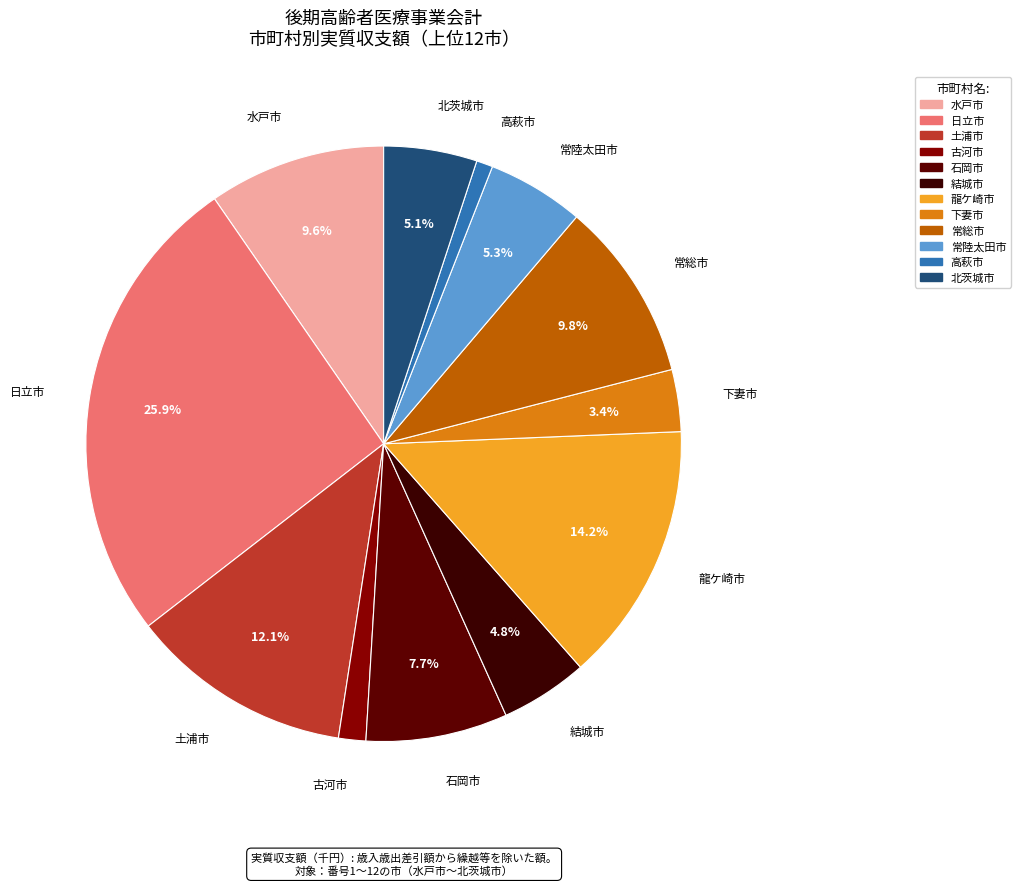

Approximately how many times larger is the value at 日立市 compared to 石岡市?

3.4